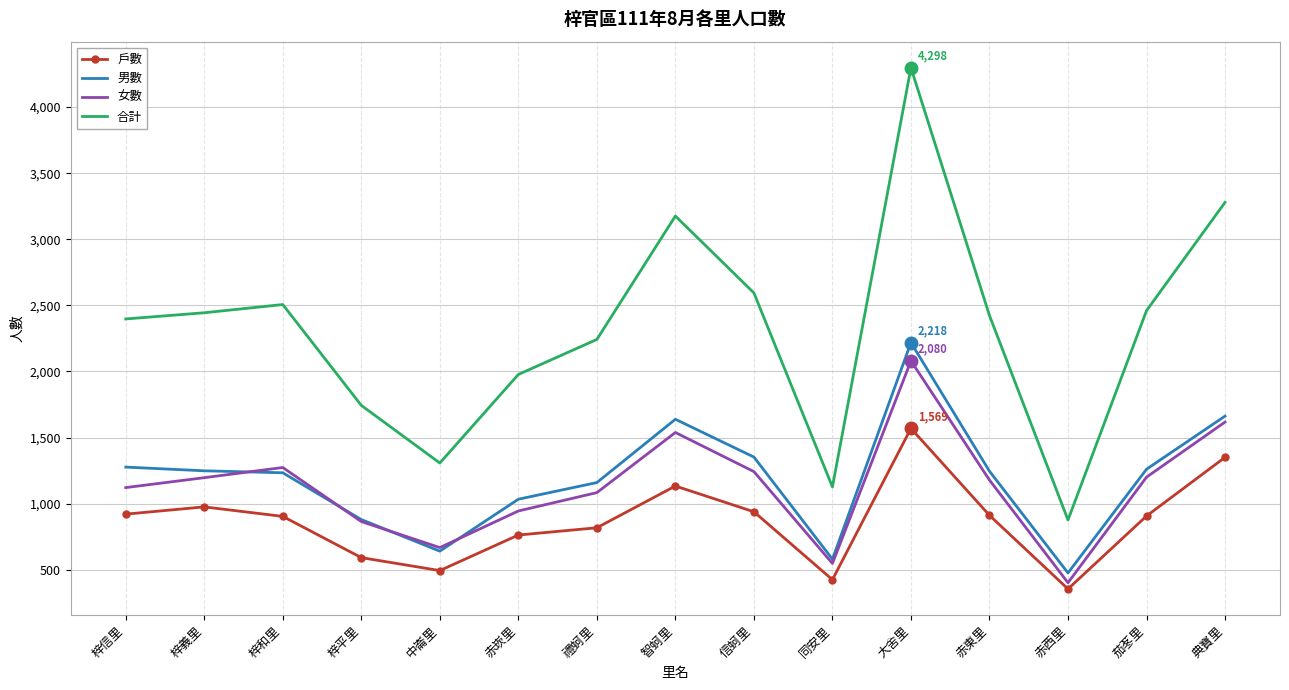

What position from the left is 赤西里?

13